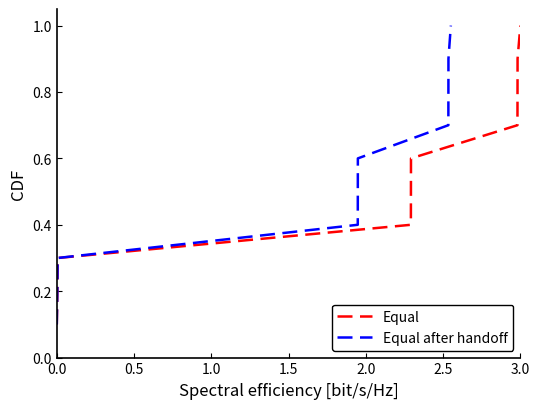

What is the maximum value for Equal?

1.0